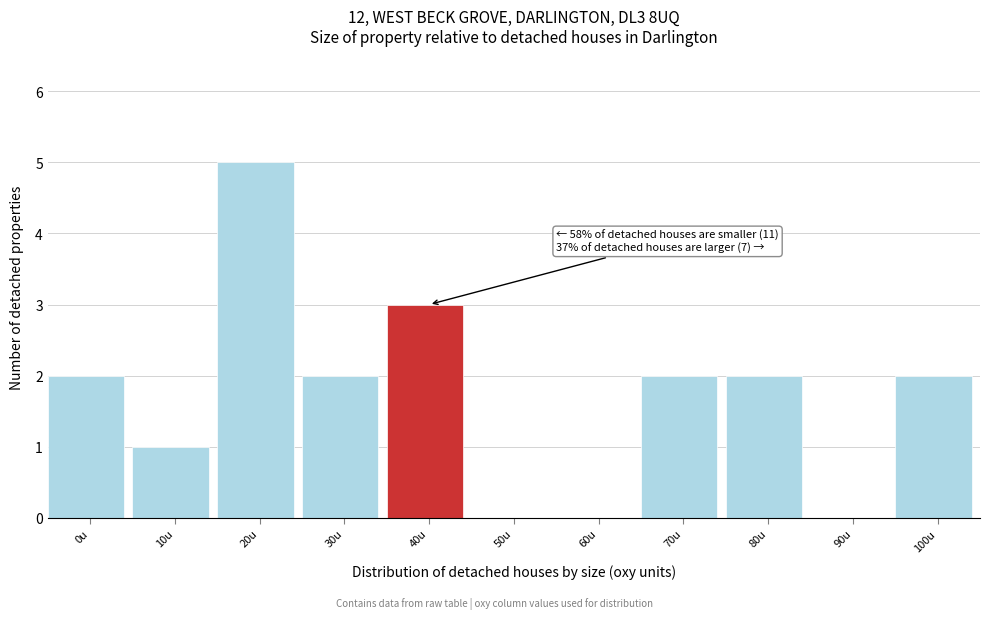

Reading right to left, list all the values displayed in this chart.

100u=2	90u=0	80u=2	70u=2	60u=0	50u=0	40u=3	30u=2	20u=5	10u=1	0u=2